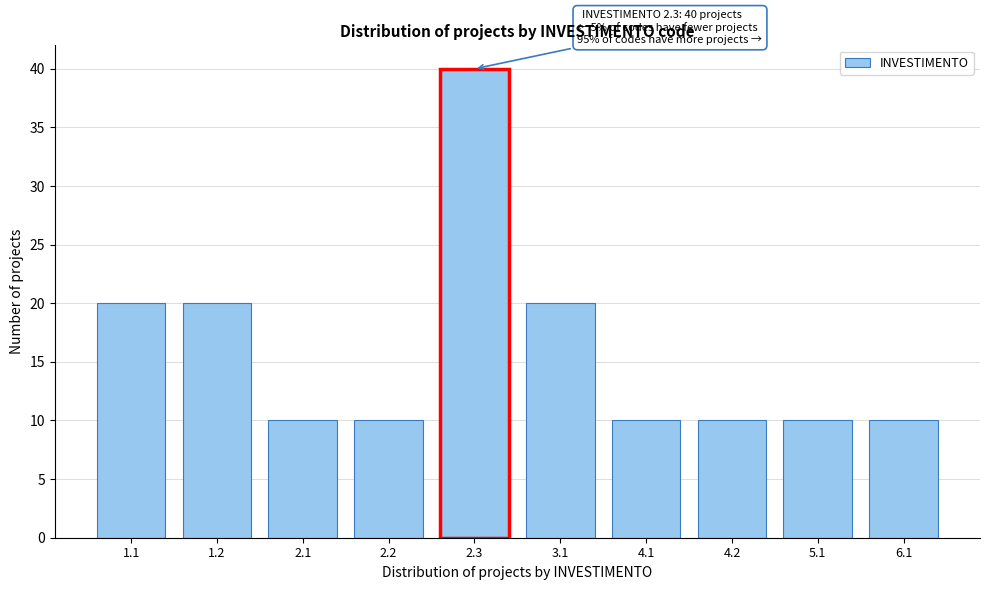

Reading left to right, what are all the values shown in this chart?

20	20	10	10	40	20	10	10	10	10